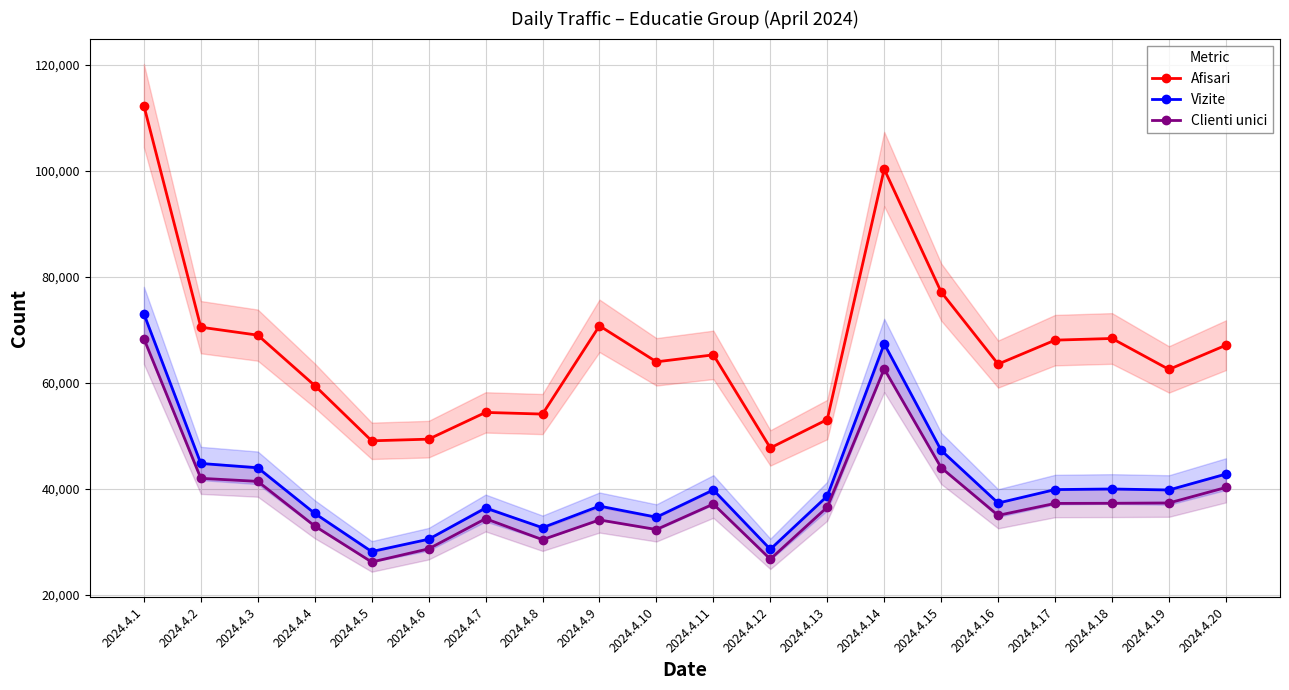

True or false: Afisari and Vizite intersect in this chart.

False